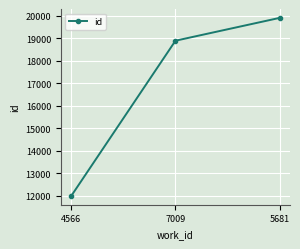

True or false: the data shows 11993 at 4566.

True